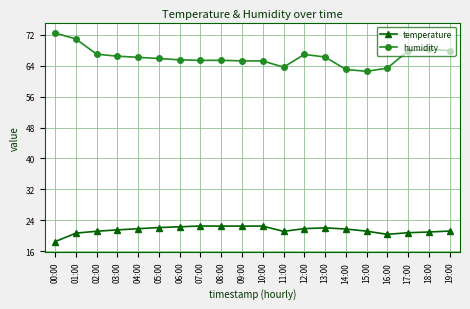

Which series changed the most between 01:00 and 04:00?

humidity